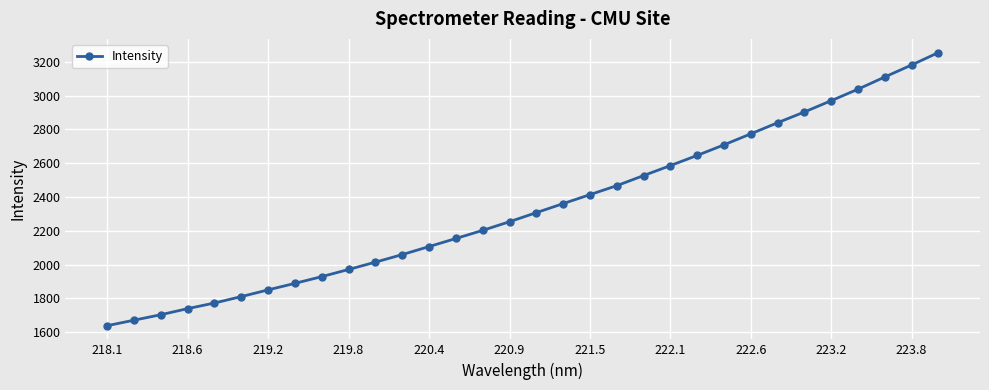

What is the difference between the second highest and minimum values?

1544.1